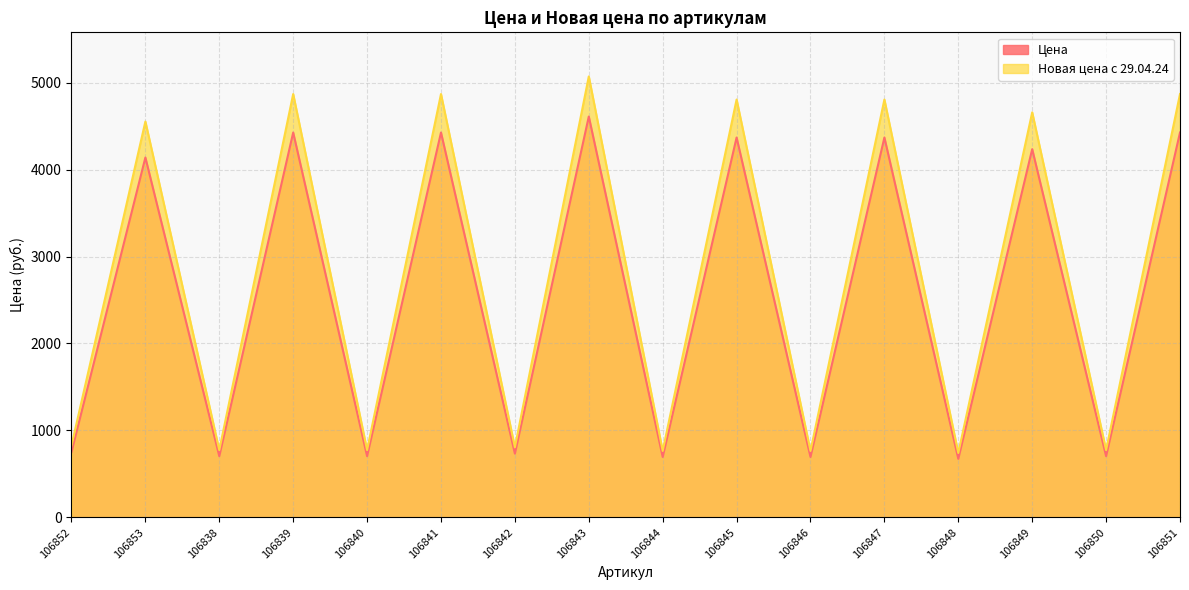

Rank the series at 106848 from highest to lowest value.

Новая цена с 29.04.24, Цена